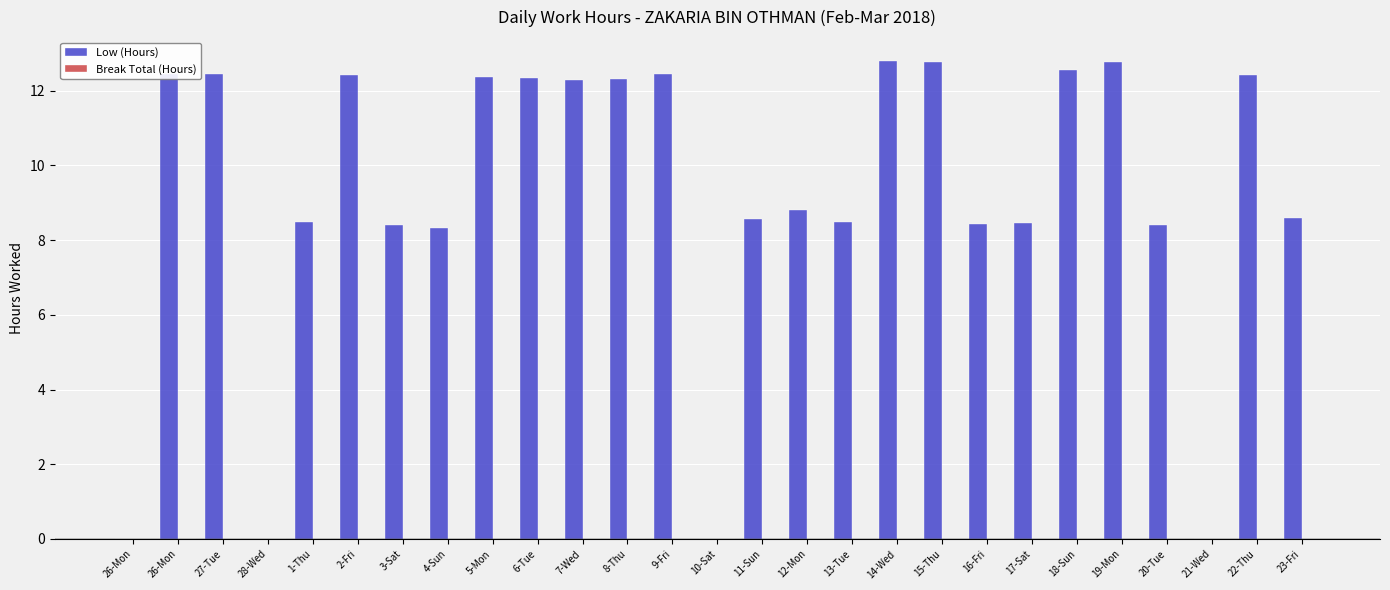

How many data points does each series have?

27